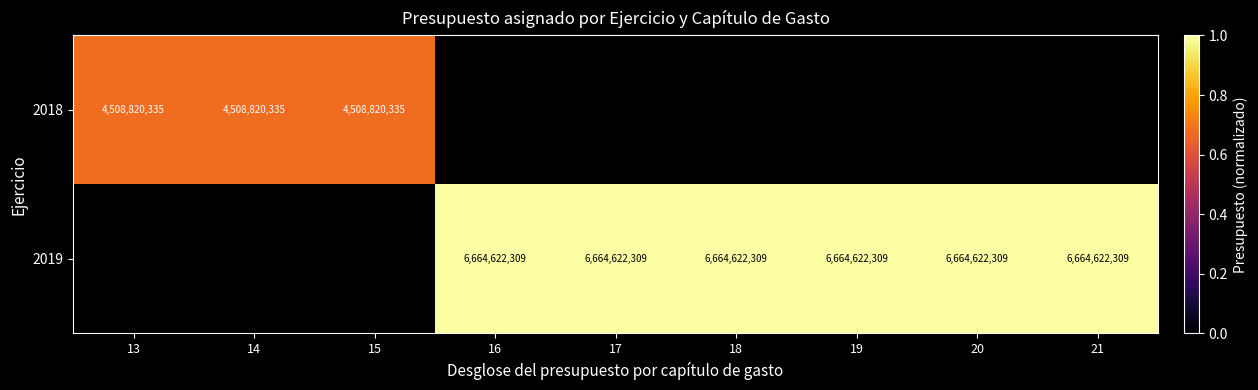

The value of 2019 at 20 is 6664622309. True or false?

True